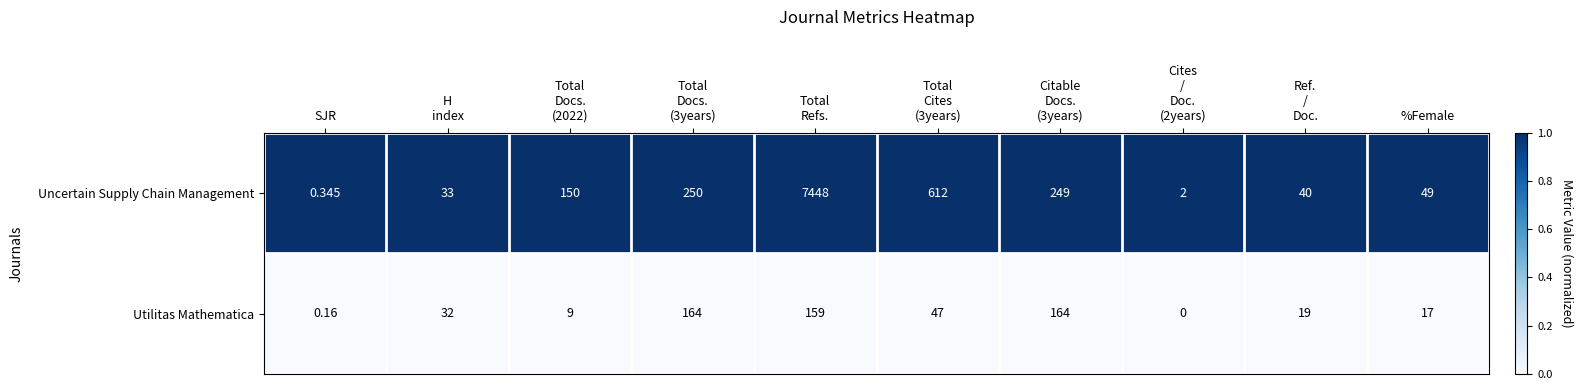

At %Female, list the series in order from smallest to largest.

Utilitas Mathematica, Uncertain Supply Chain Management